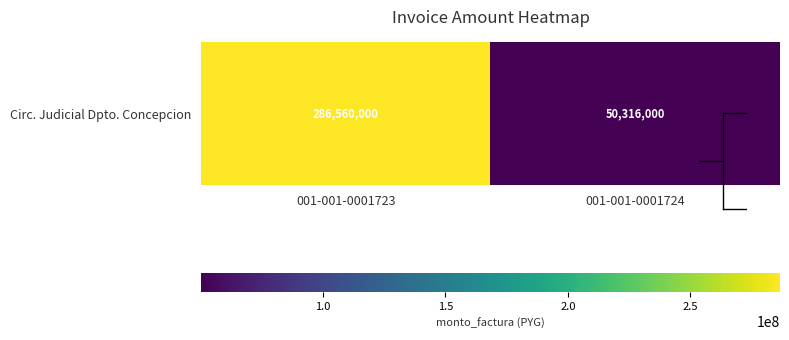

What is the difference between the values at 001-001-0001723 and 001-001-0001724?

236244000